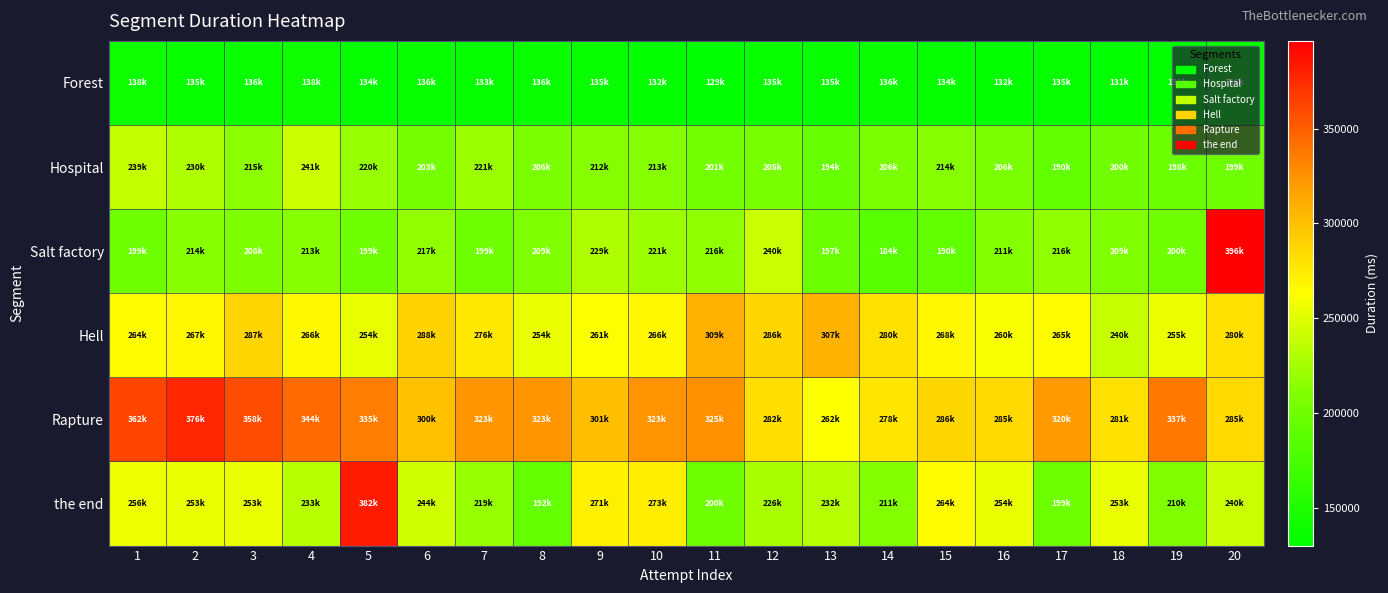

Rank the series by their maximum value, from lowest to highest.

Forest, Hospital, Hell, Rapture, the end, Salt factory